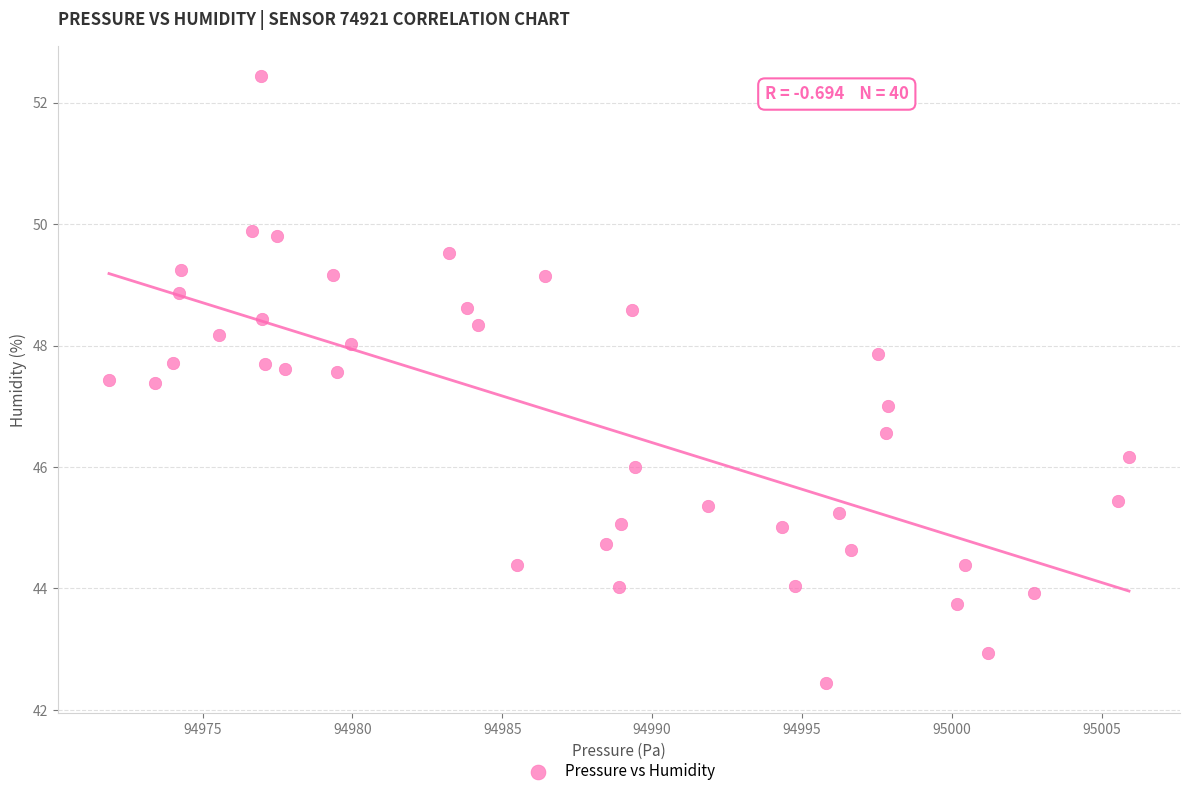

What is the range of Y values (max minus min)?

10.0